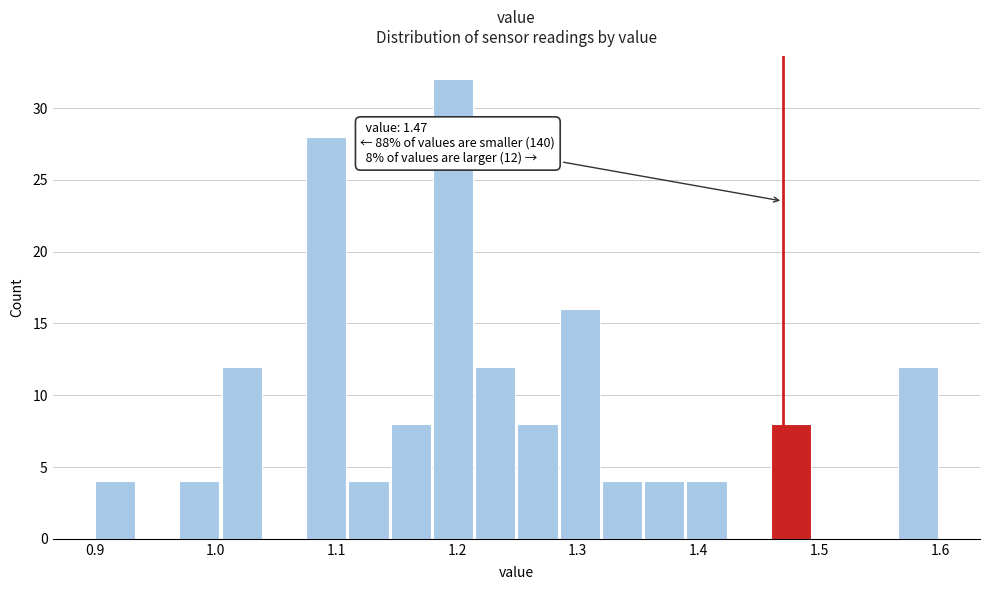

Read against the x-axis, roughly where is the centre of the tallest bar?

1.20